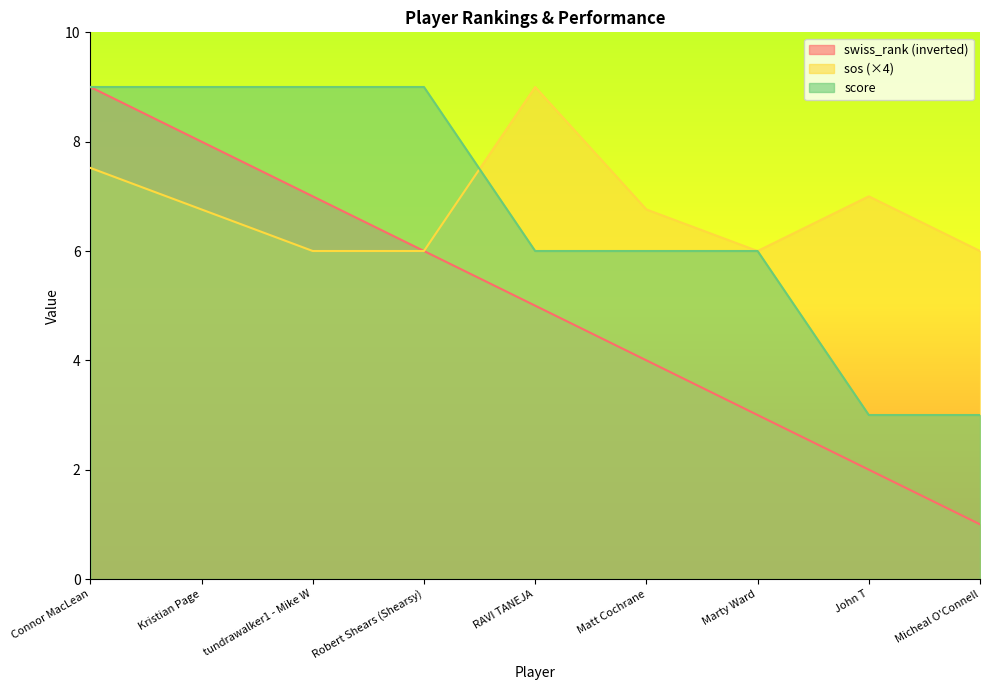

How many values in the sos series exceed 6?

5